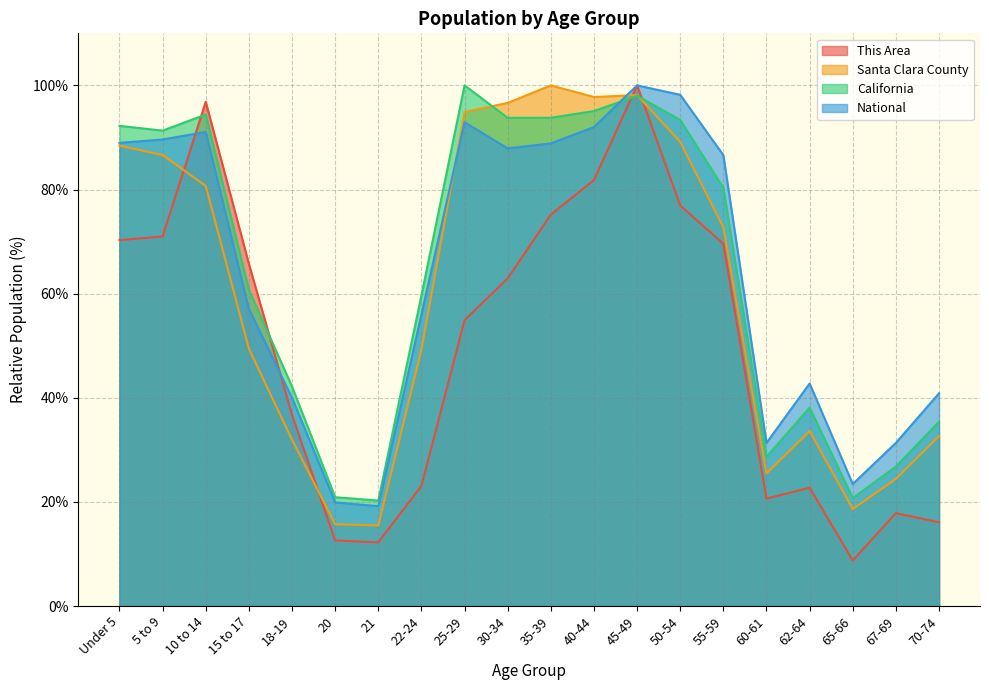

Read the National value at 62-64.

42.7